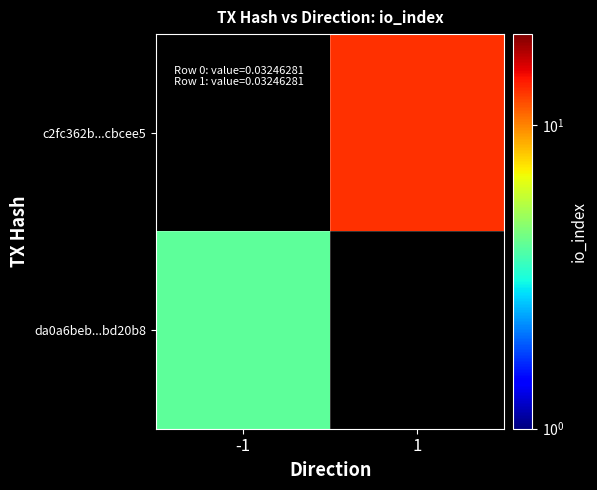

Is the value of da0a6beb...bd20b8 at -1 greater than the value of c2fc362b...cbcee5 at 1?

No